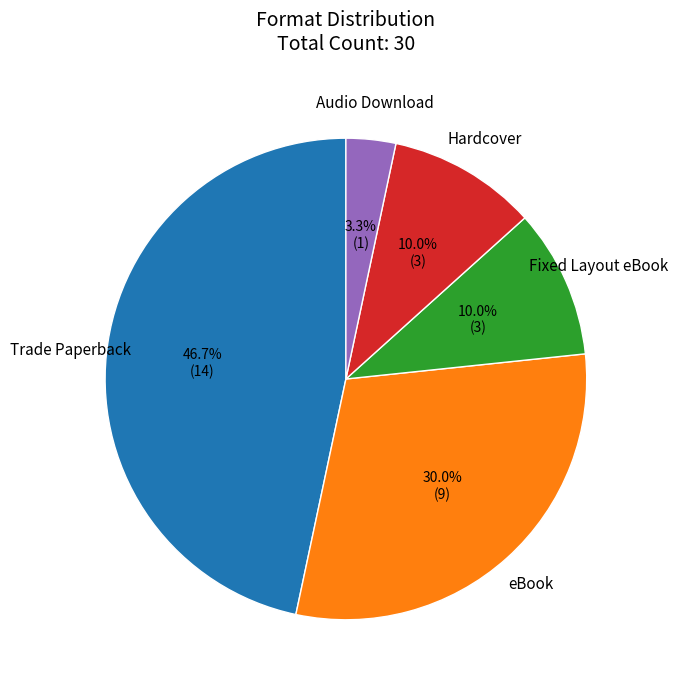

Does any single category account for the majority?

No